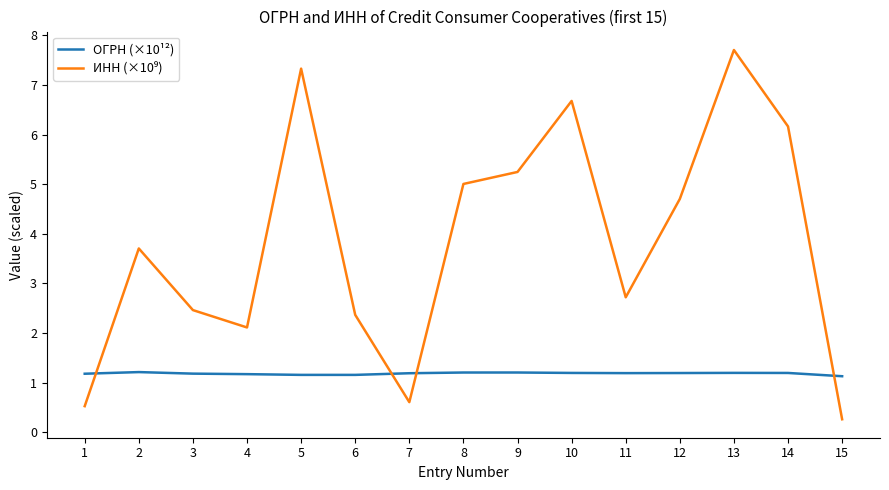

What is the spread (max minus min) of values at 12?

3.5